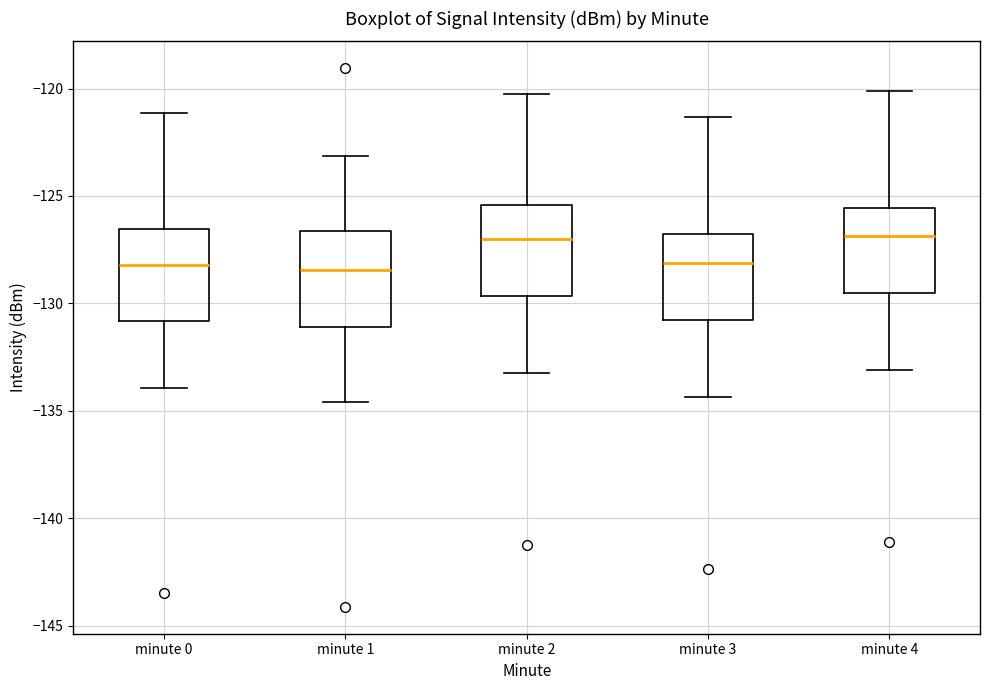

Reading left to right, read every box against the y-axis: the position of its median line, the range the box covers, and the ends of its whiskers. The values are not printed on the chart, so give them approximately, as read against the axis.

minute 0: median -128.0, box -131.0 to -126.5, whiskers -134.0 to -121.0
minute 1: median -128.5, box -131.0 to -126.5, whiskers -134.5 to -123.0
minute 2: median -127.0, box -129.5 to -125.5, whiskers -133.0 to -120.0
minute 3: median -128.0, box -131.0 to -127.0, whiskers -134.5 to -121.5
minute 4: median -127.0, box -129.5 to -125.5, whiskers -133.0 to -120.0